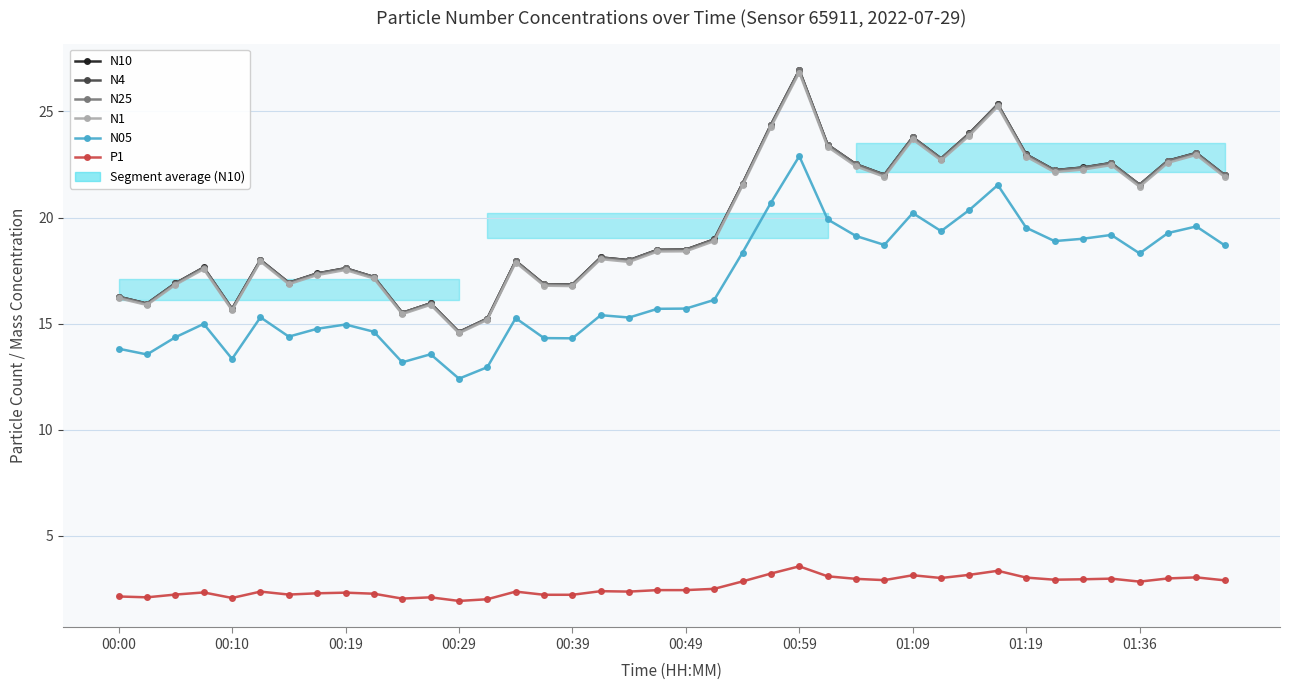

How many data points in N25 are less than 18?

18